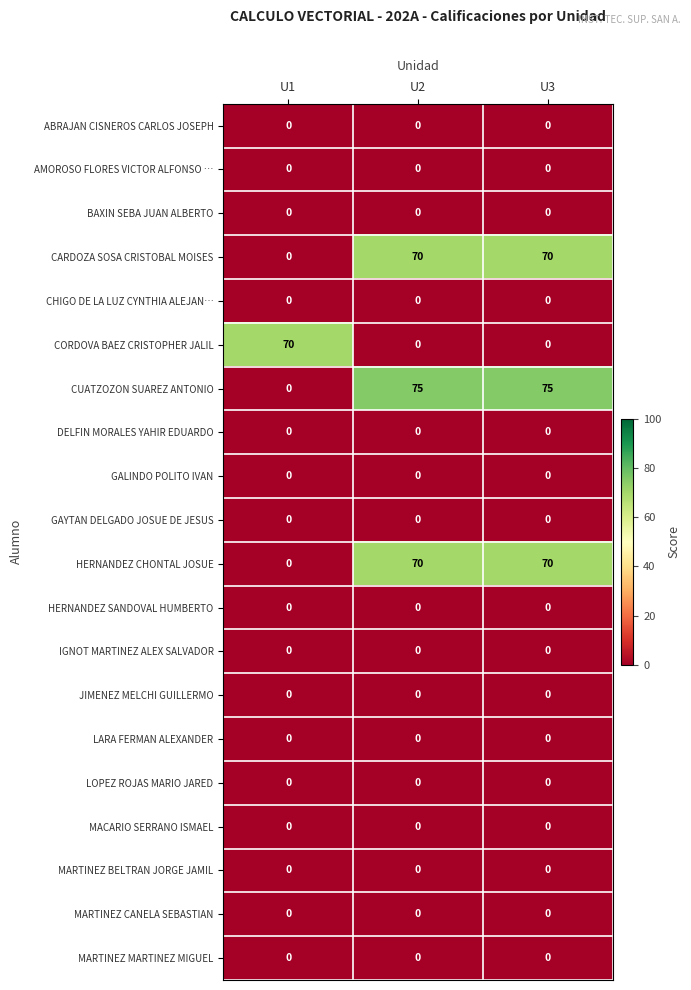

What is the difference between the highest and lowest values at U2?

75